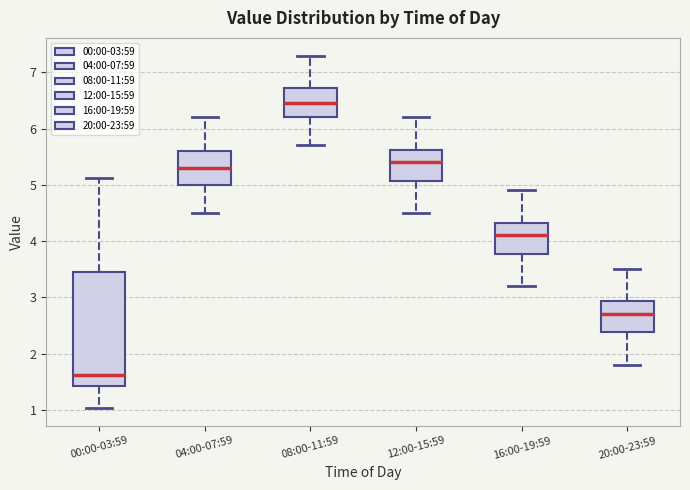

Reading left to right, transcribe this box plot: for each box, give where its median line is, the range the box spans, and where its two whiskers end, as read against the y-axis. The values are not printed on the chart, so give them approximately, as read against the axis.

00:00-03:59: median 1.6, box 1.4 to 3.5, whiskers 1.0 to 5.1
04:00-07:59: median 5.3, box 5.0 to 5.6, whiskers 4.5 to 6.2
08:00-11:59: median 6.5, box 6.2 to 6.7, whiskers 5.7 to 7.3
12:00-15:59: median 5.4, box 5.1 to 5.6, whiskers 4.5 to 6.2
16:00-19:59: median 4.1, box 3.8 to 4.3, whiskers 3.2 to 4.9
20:00-23:59: median 2.7, box 2.4 to 2.9, whiskers 1.8 to 3.5